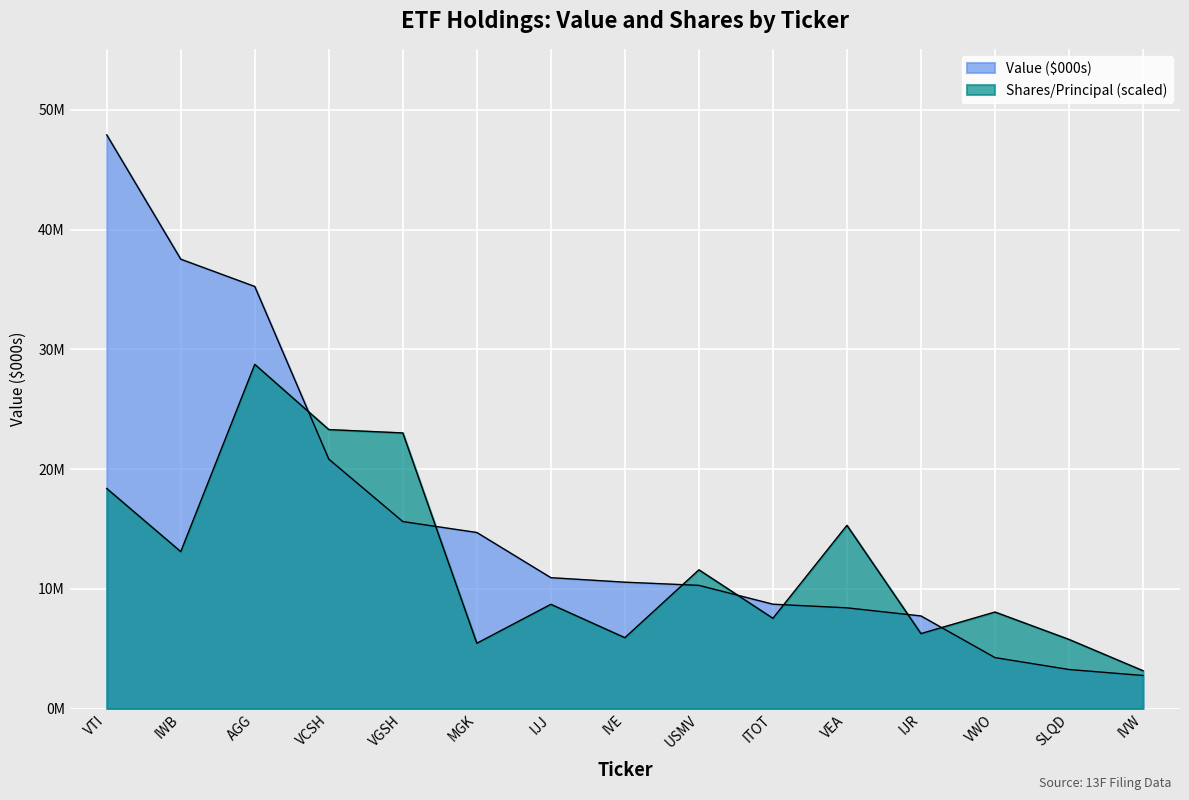

Is it true that Shares/Principal equals 6263461.8 at IJR?

True